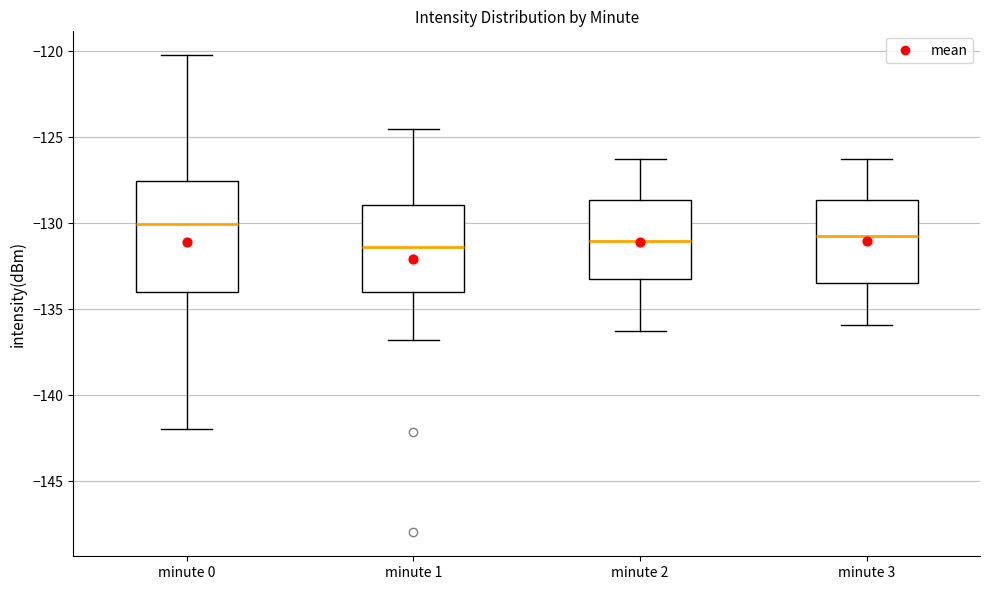

Where is the lower edge of the box for minute 0 on the y-axis? The values are not printed on the chart, so give them approximately, as read against the axis.

-134.0